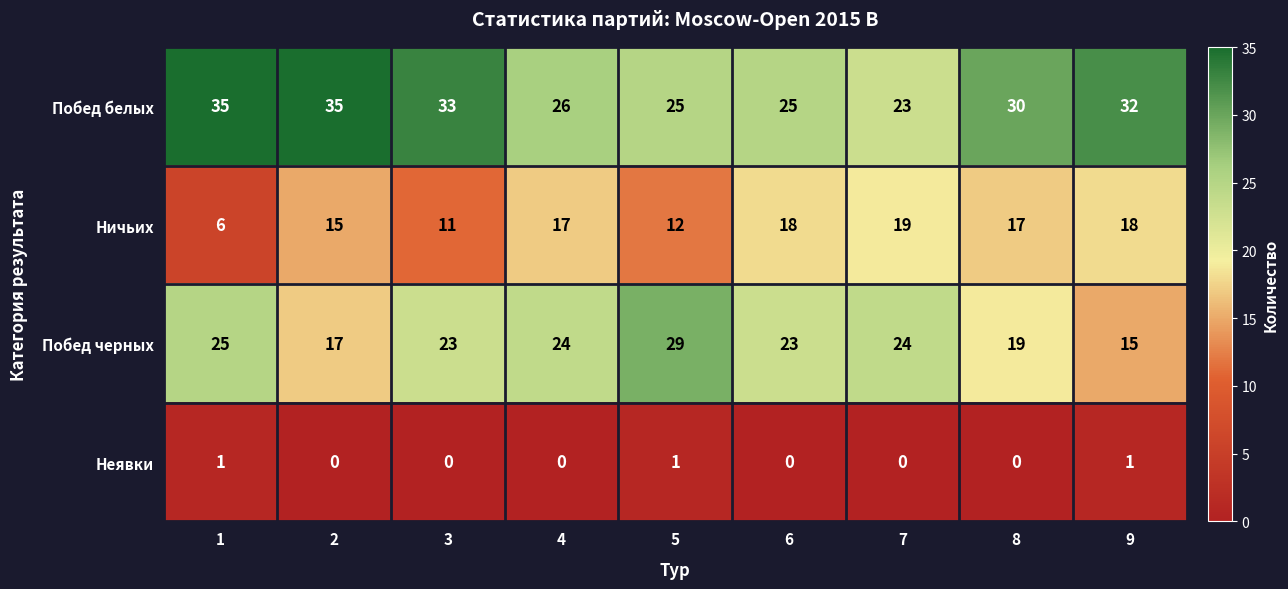

Rank the series by their maximum value, from highest to lowest.

Побед белых, Побед черных, Ничьих, Неявки